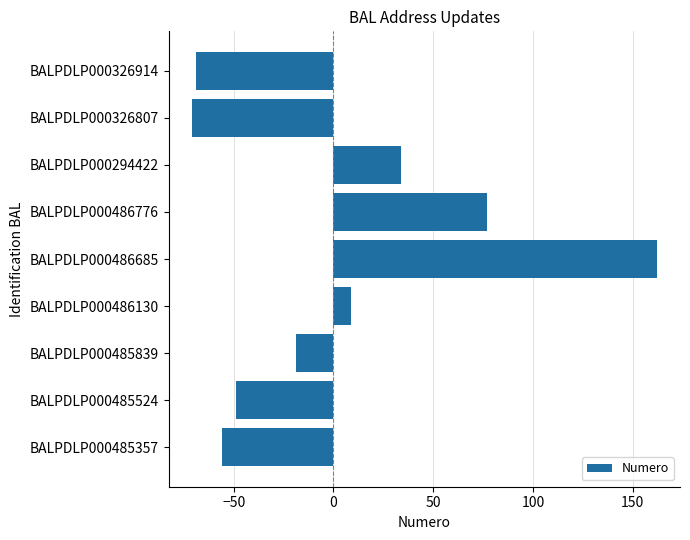

The chart shows a value of 162 at BALPDLP000486685. True or false?

True